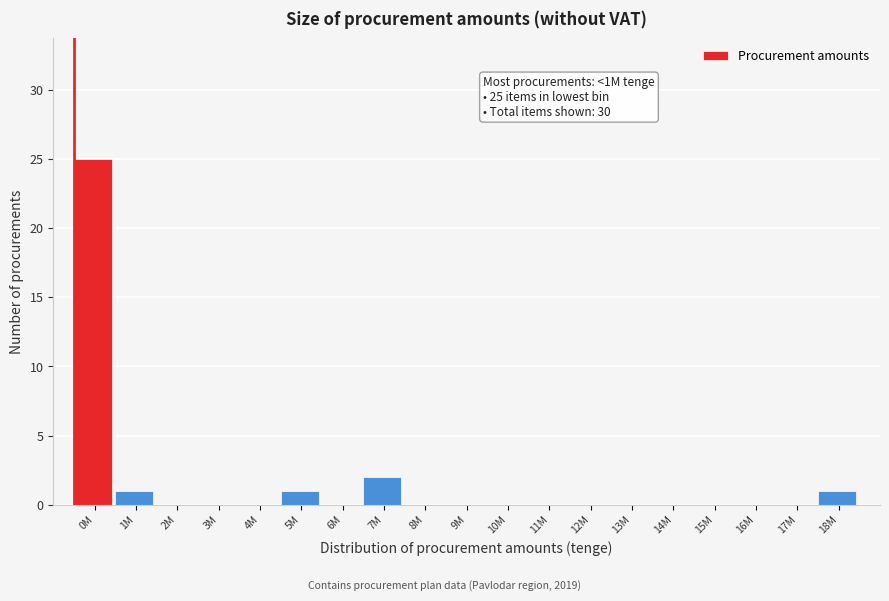

Reading left to right, list all the values displayed in this chart.

0M=25	1M=1	2M=0	3M=0	4M=0	5M=1	6M=0	7M=2	8M=0	9M=0	10M=0	11M=0	12M=0	13M=0	14M=0	15M=0	16M=0	17M=0	18M=1